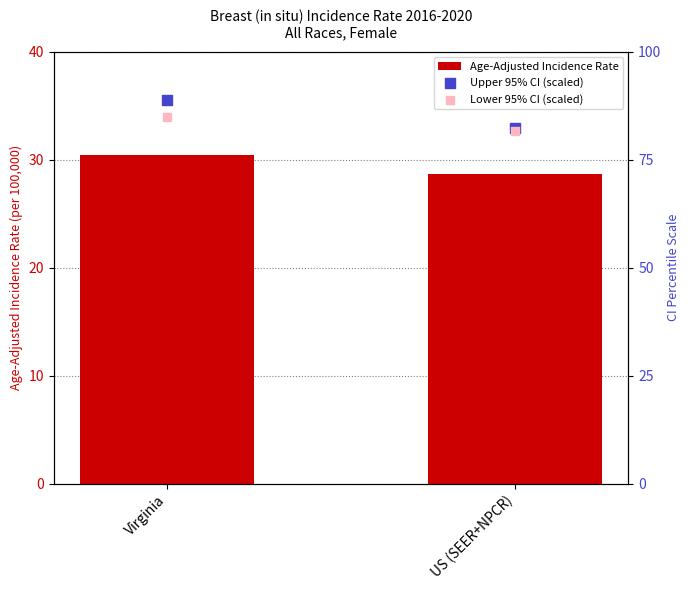

What is the total value across all series at Virginia?

204.1